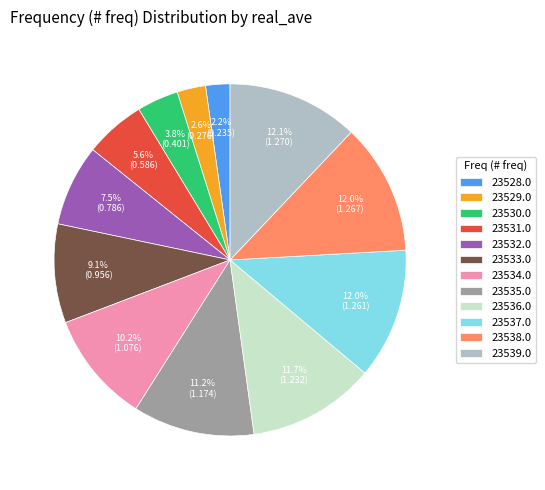

What is the ratio of the value at 23536.0 to the value at 23531.0?

2.1